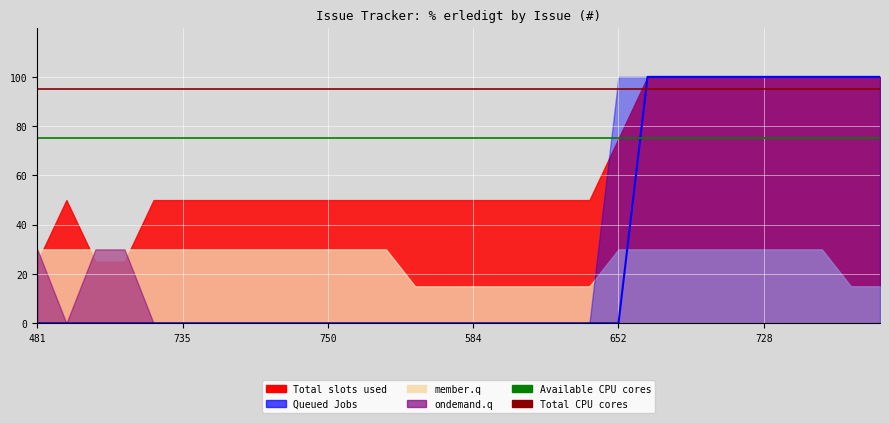

Which series has the largest total across all categories?

Total CPU cores